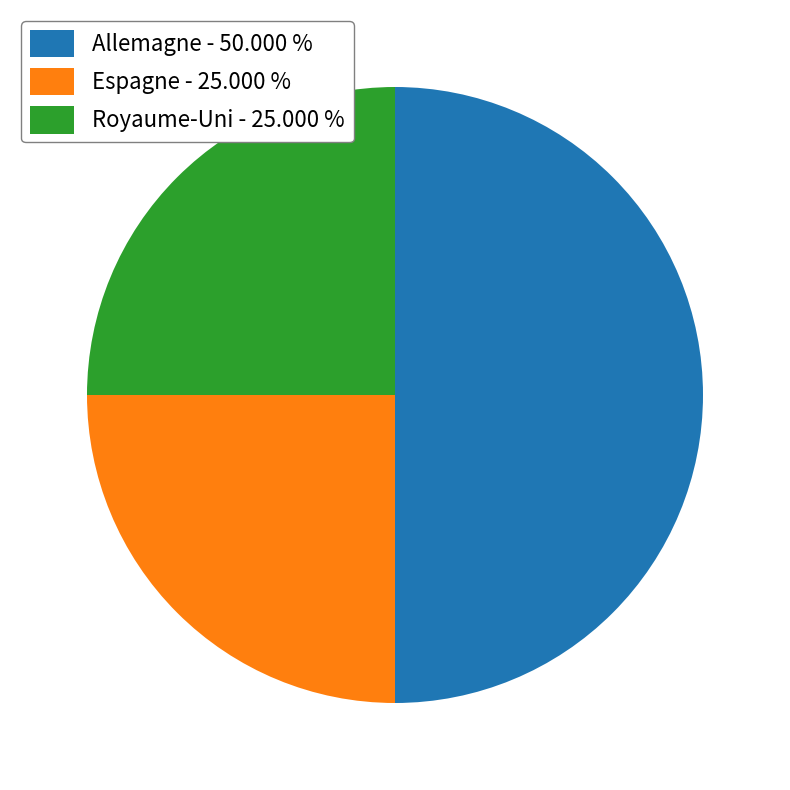

Does Espagne - 25.000 % account for over 50% of the chart?

No